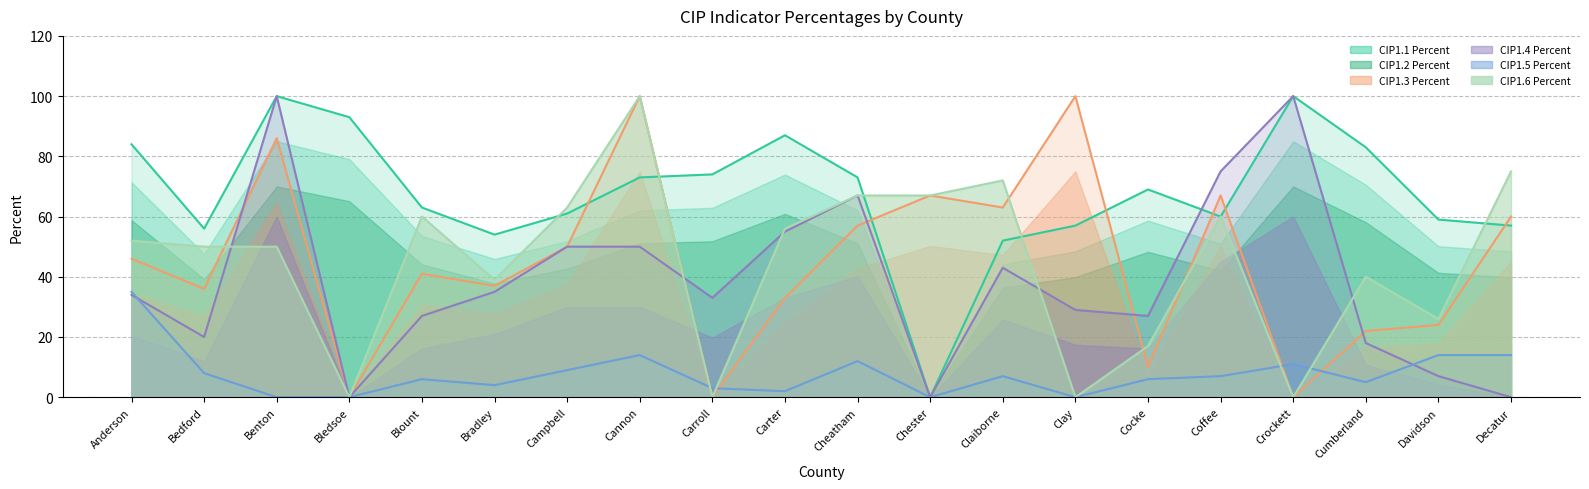

What is the difference between the second highest and second lowest values in the CIP1.1 Percent series?

48